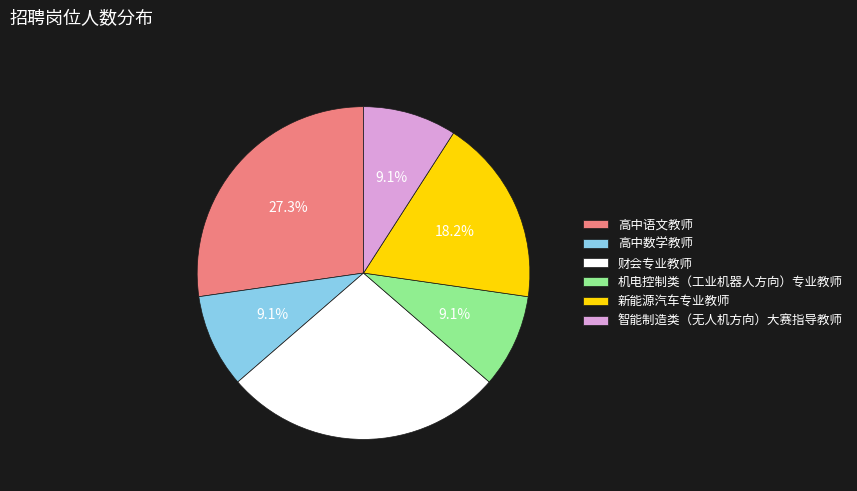

Combined, what portion of the pie is 财会专业教师 and 高中数学教师?

36.4%